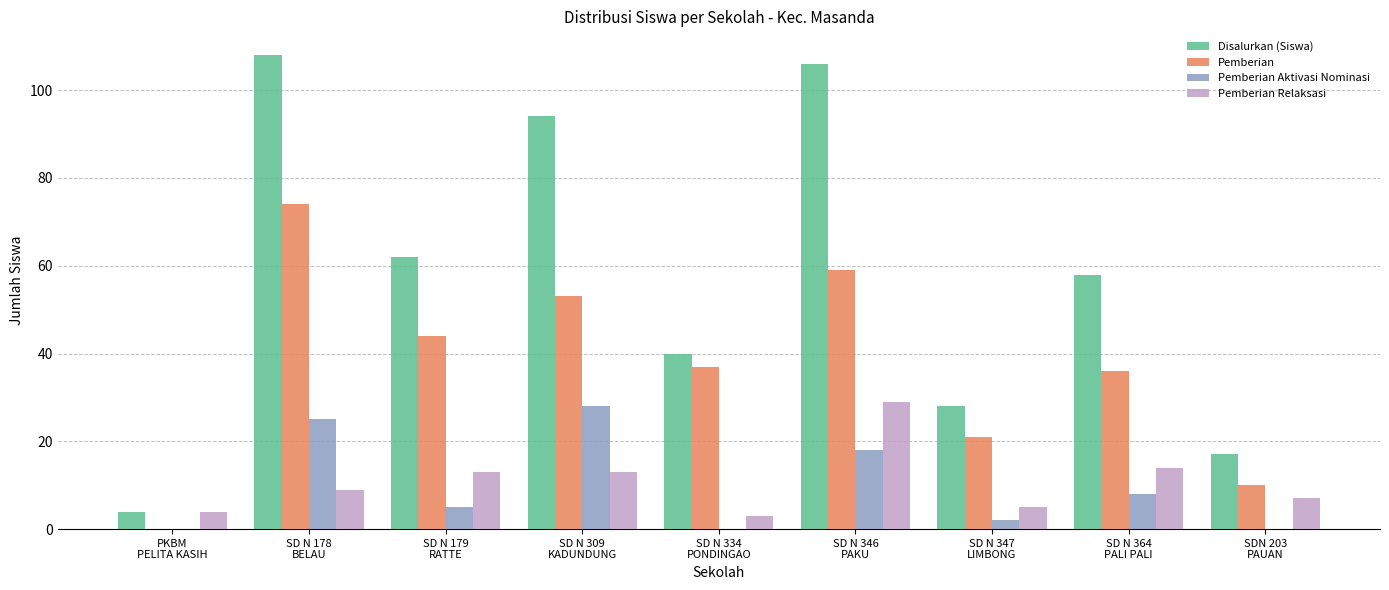

What is the maximum value for Pemberian?

74